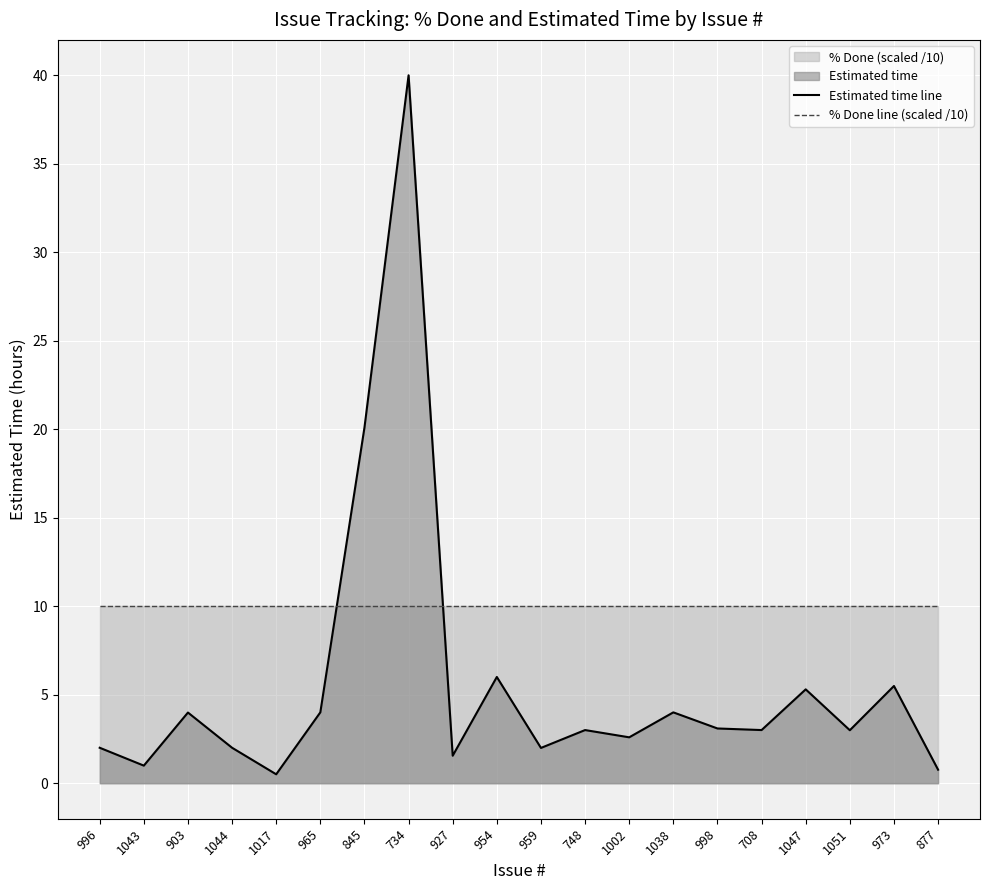

Which category has the lowest value in the Estimated time line series?

1017